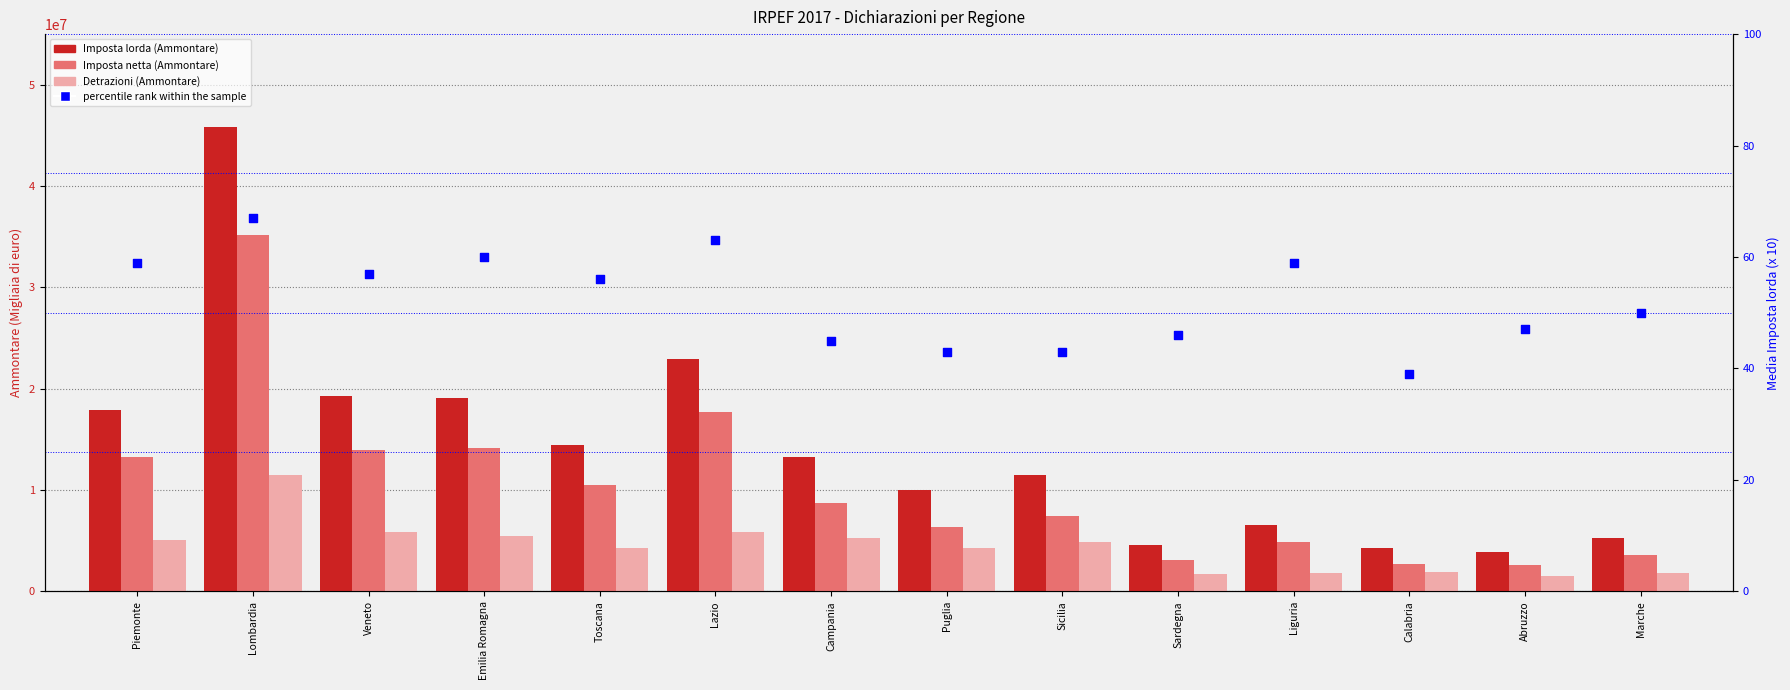

At which category is the sum across all series the highest?

Lombardia